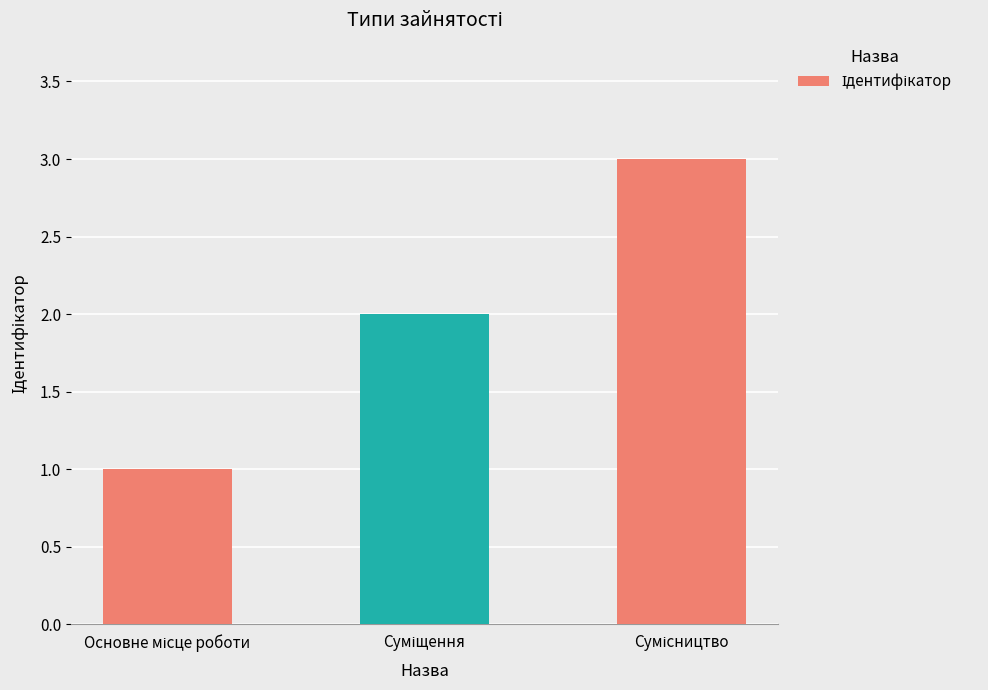

How many bars are there in total?

3